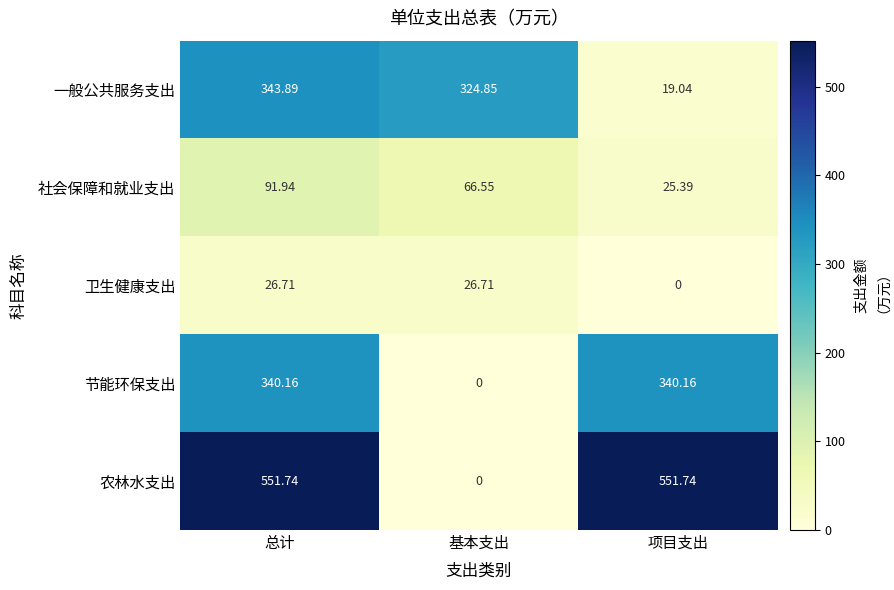

At 总计, list the series in order from largest to smallest.

农林水支出, 一般公共服务支出, 节能环保支出, 社会保障和就业支出, 卫生健康支出